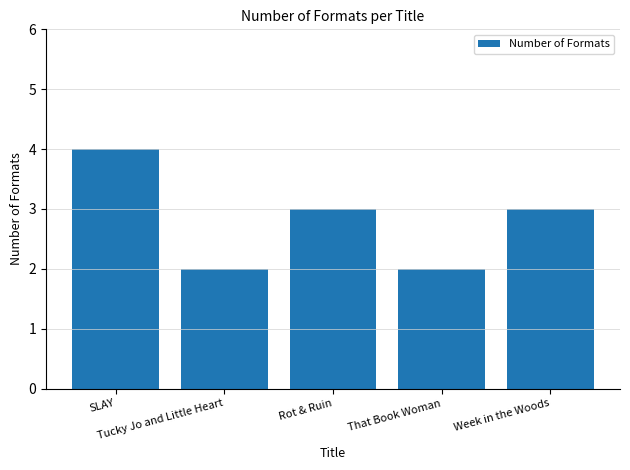

What is the approximate value at That Book Woman?

2